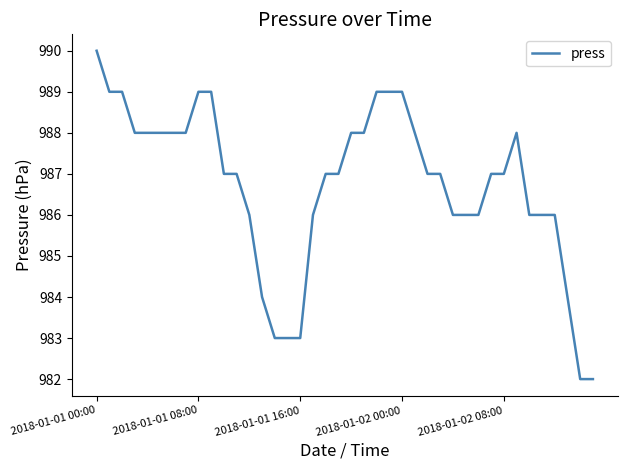

What is the greatest value displayed?

990